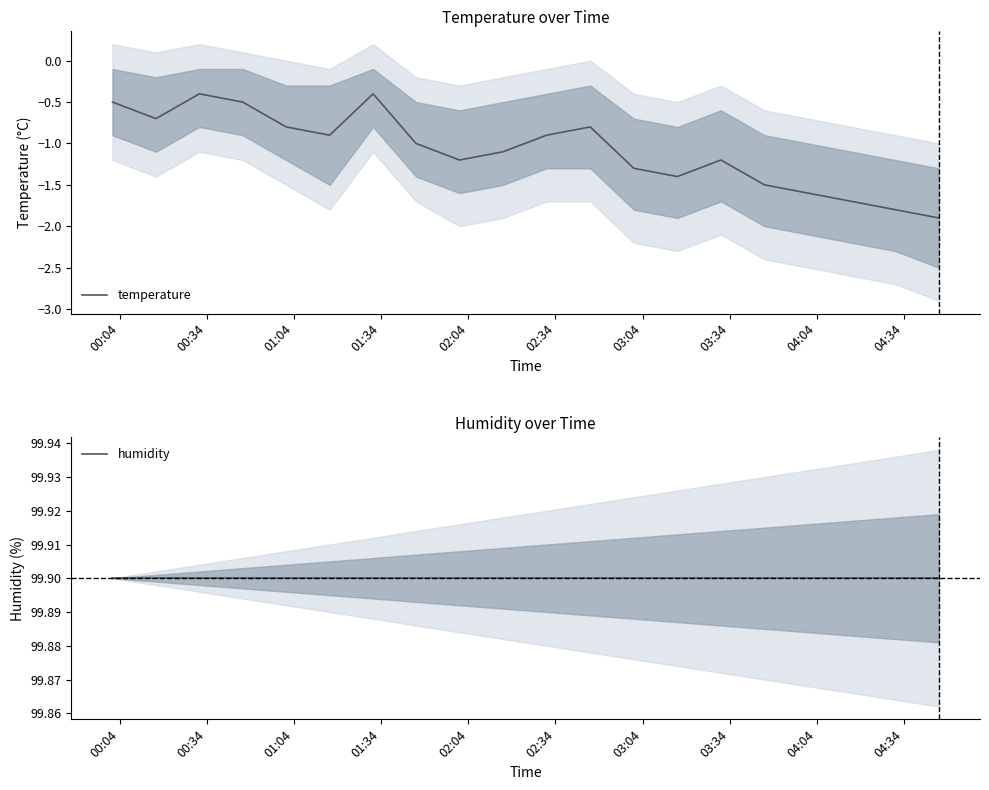

True or false: temperature has more than 0 interior local peaks.

True